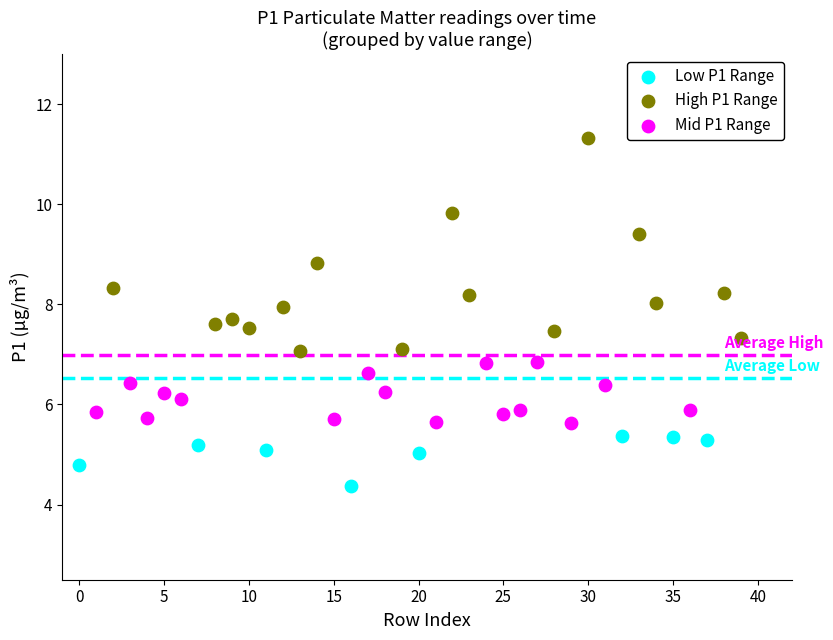

Which series contains the lowest Y value?

Low P1 Range